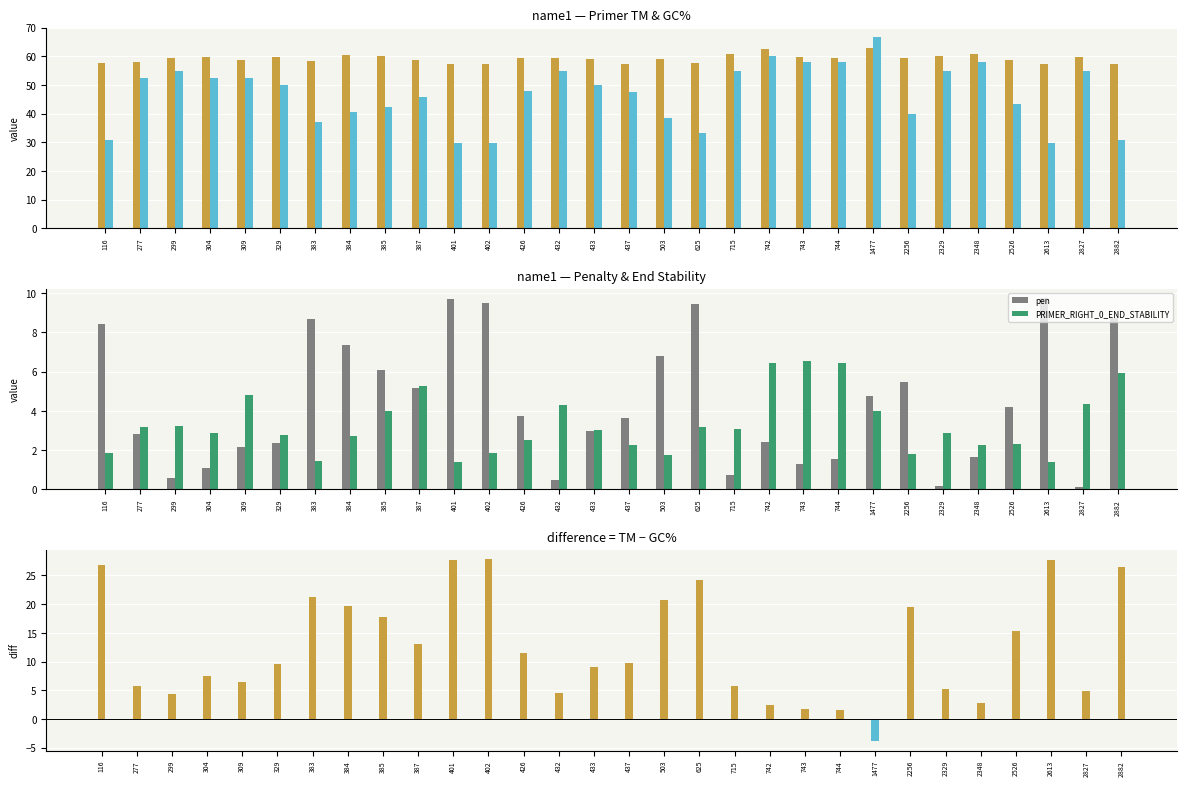

What is the value of the PRIMER_RIGHT_0_END_STABILITY bar at the 12th from the left?

1.9